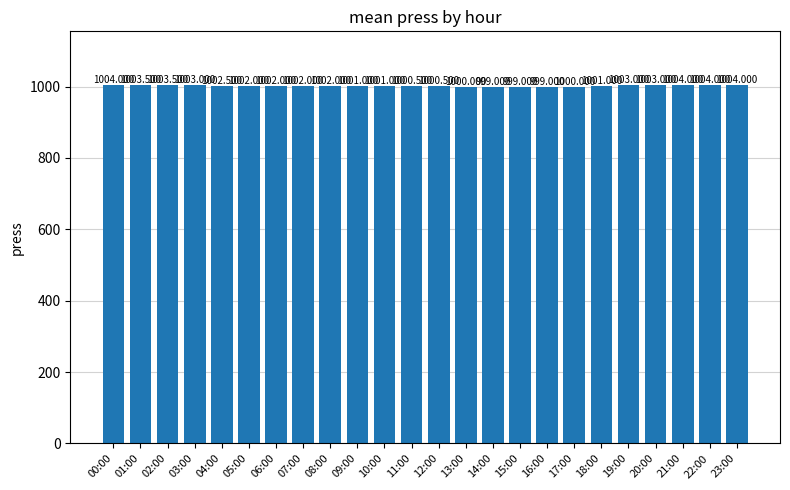

What is the change in value from 01:00 to 22:00?

+0.5